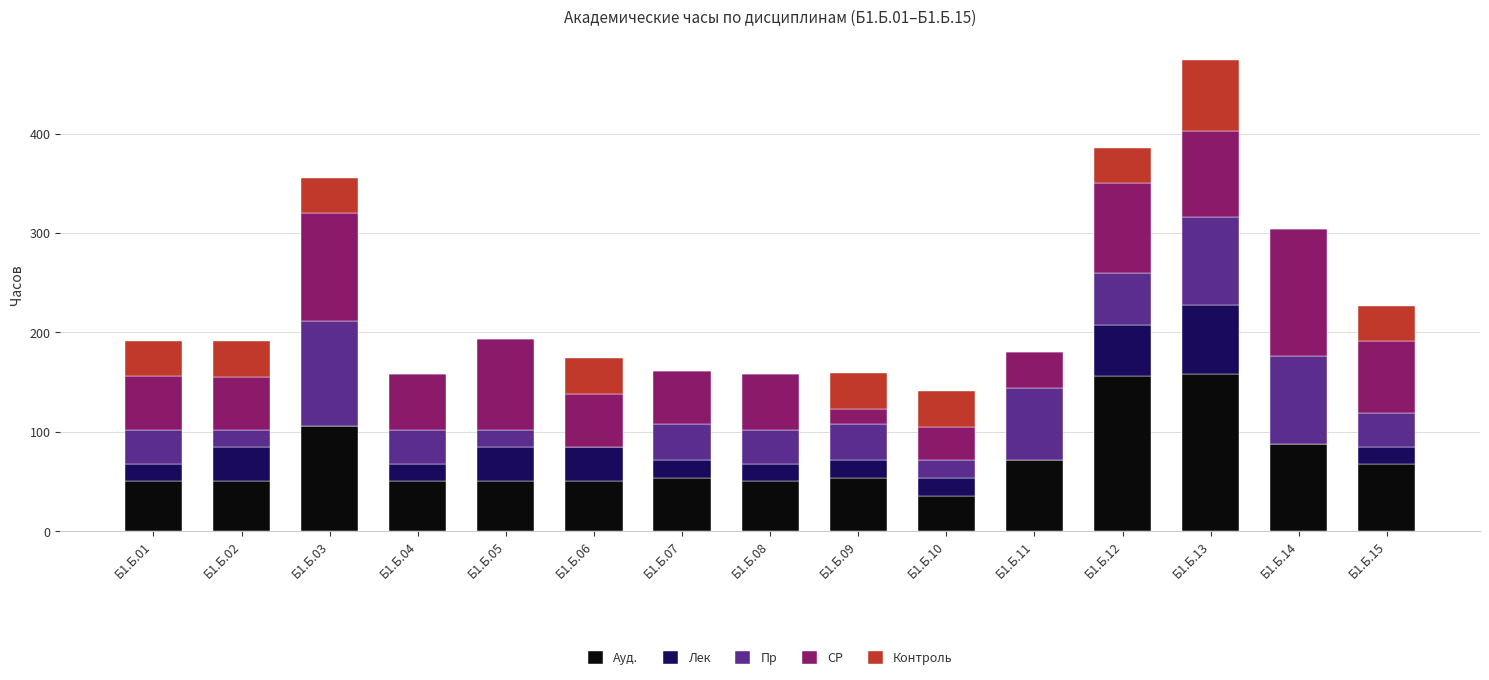

At which category is the sum across all series the highest?

Б1.Б.13